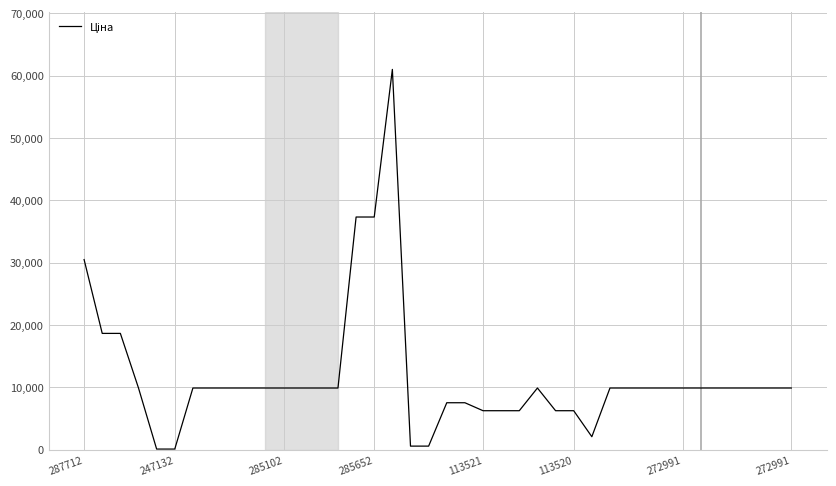

Does the chart have visible grid lines?

Yes